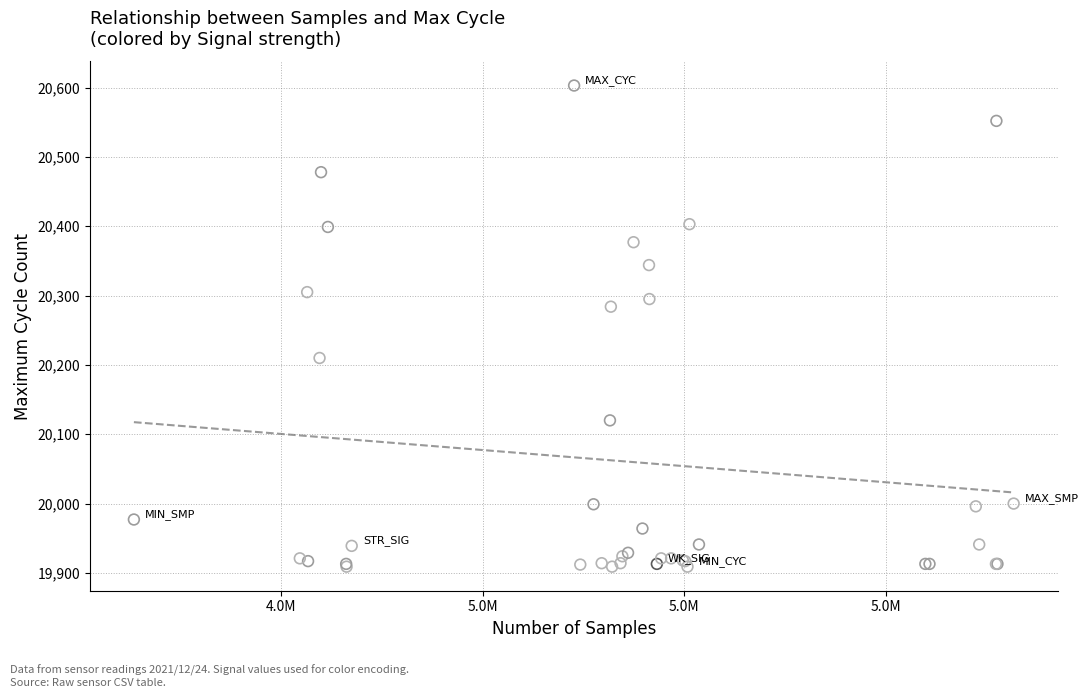

What Y value in the scatter plot is closest to 20256?

20284